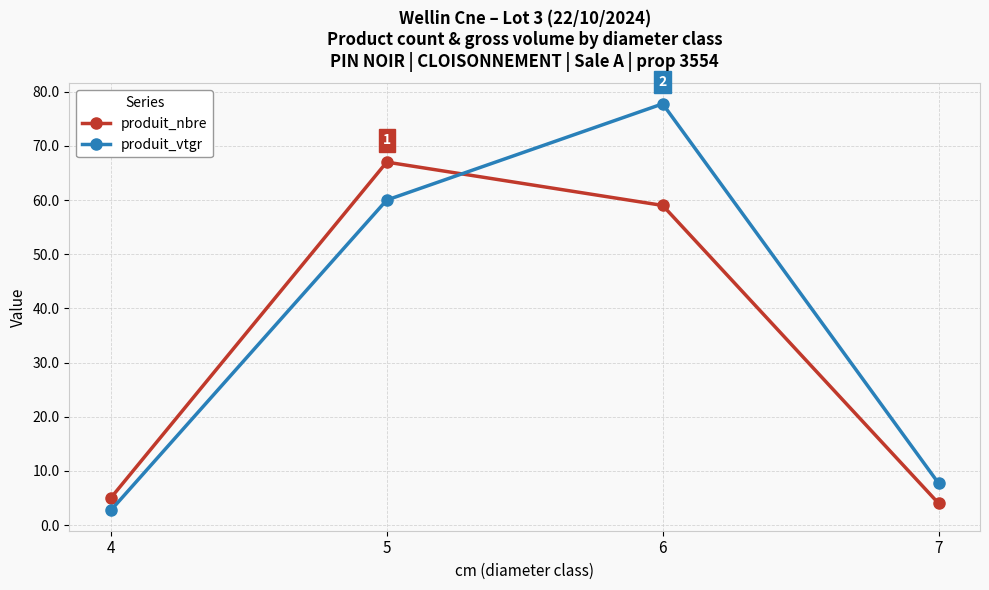

After their last crossing, which series has the higher values: produit_vtgr or produit_nbre?

produit_vtgr